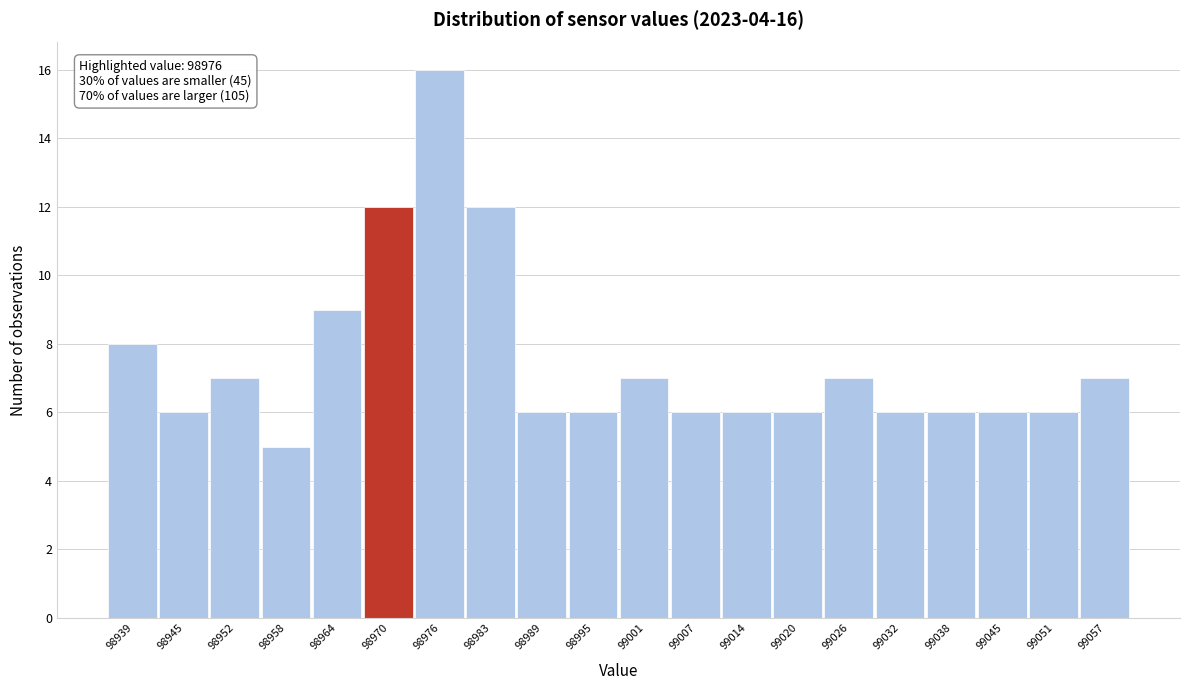

Reading left to right, what are all the values shown in this chart?

98939=8	98945=6	98952=7	98958=5	98964=9	98970=12	98976=16	98983=12	98989=6	98995=6	99001=7	99007=6	99014=6	99020=6	99026=7	99032=6	99038=6	99045=6	99051=6	99057=7